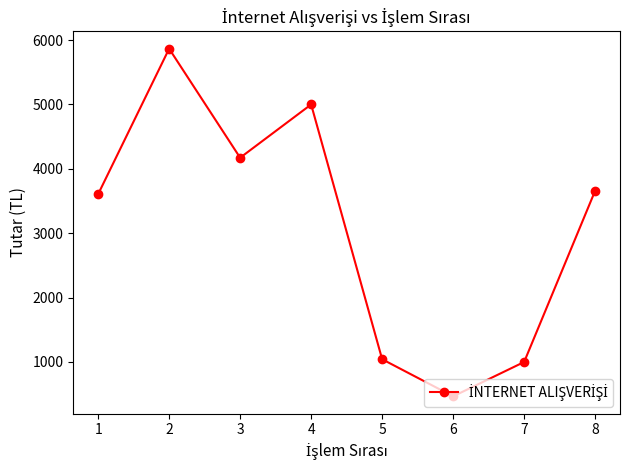

The chart shows a value of 1000.0 at 7. True or false?

True